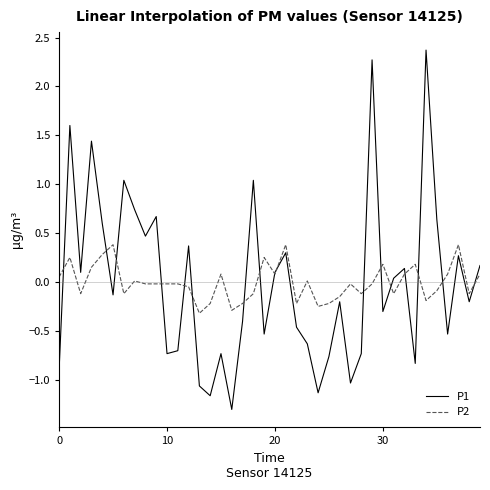

List the series in order of their peak value, highest first.

P1, P2